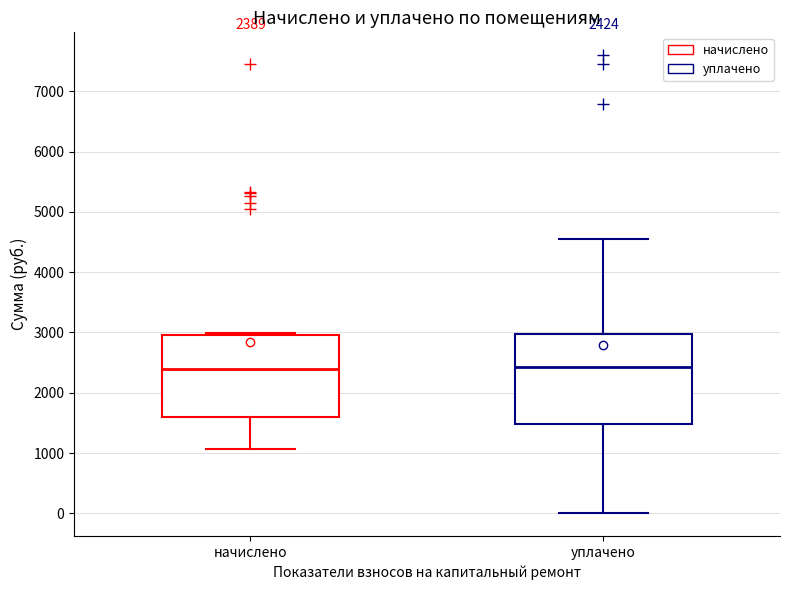

Which box is the tallest, from its lower edge to its upper edge?

уплачено